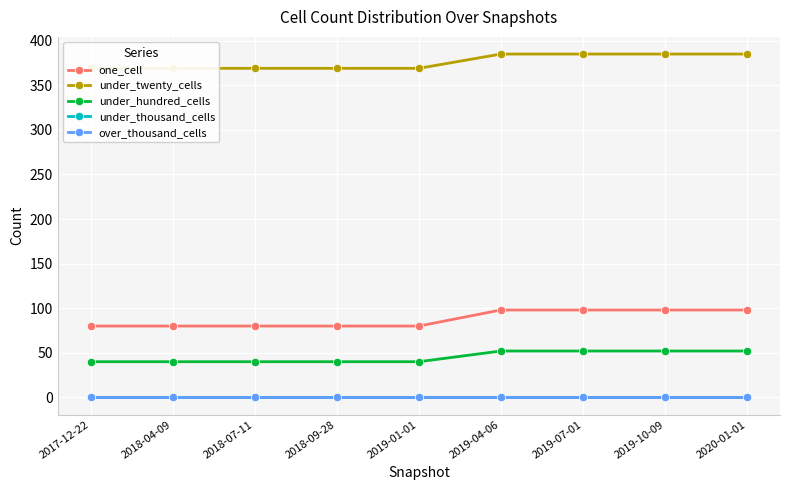

True or false: one_cell has more than 2 points higher than both neighbors.

False